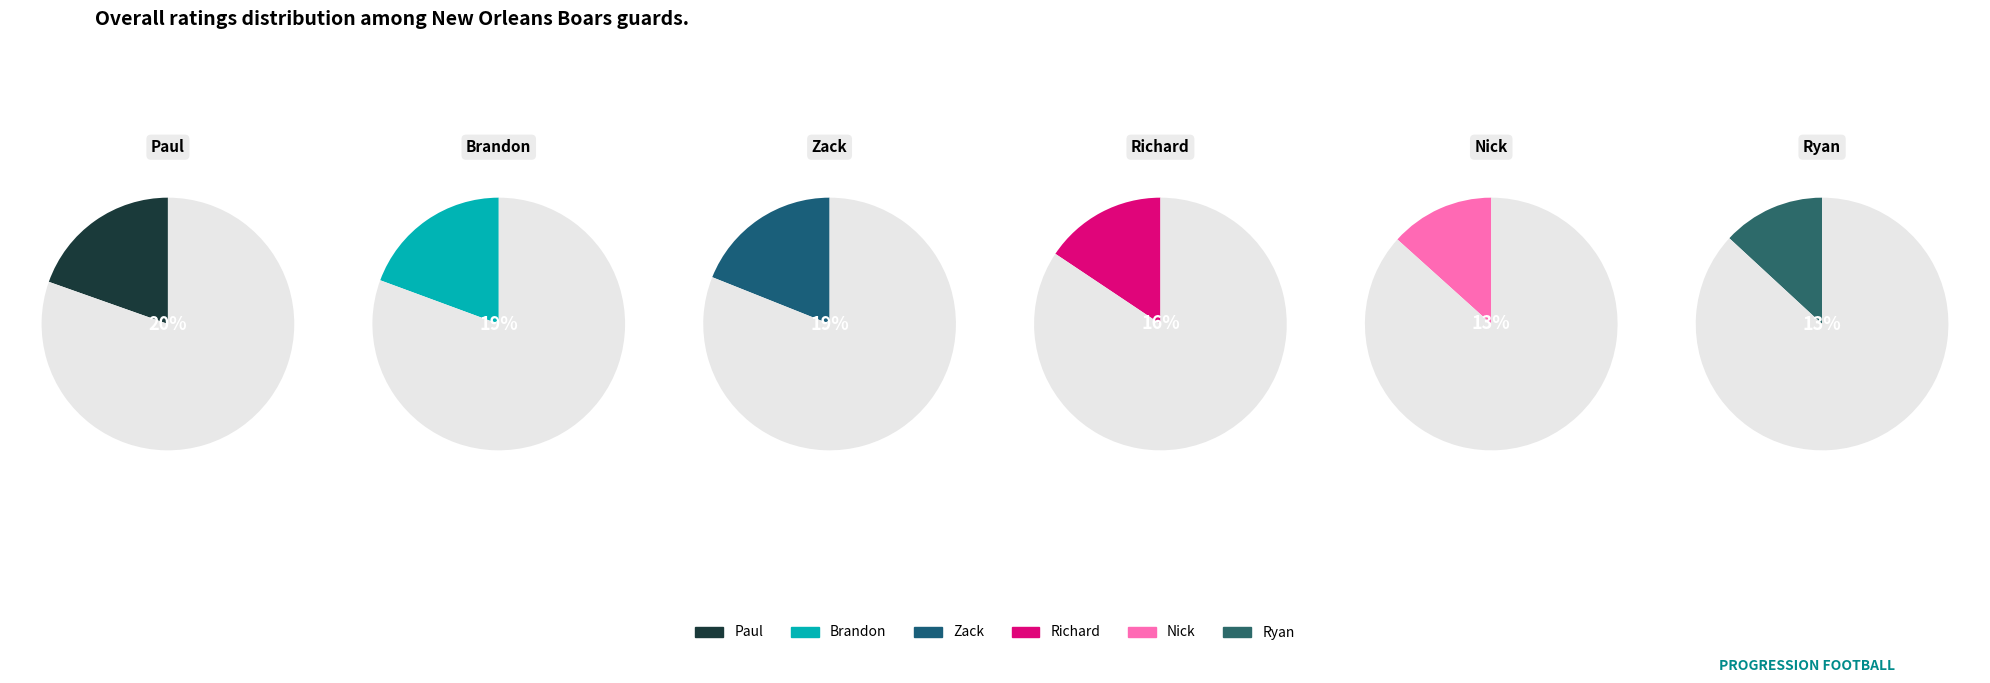

Which category has the smallest portion of the pie?

Ryan